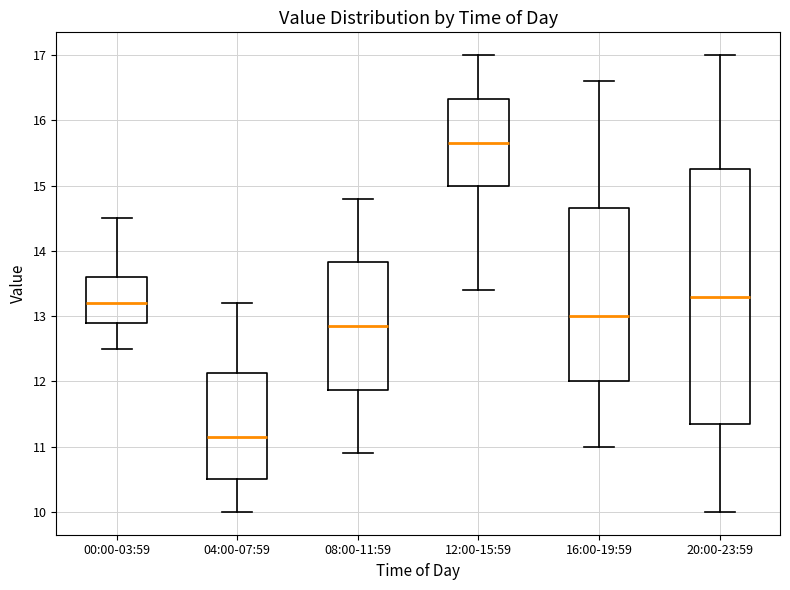

Reading left to right, transcribe this box plot: for each box, give where its median line is, the range the box spans, and where its two whiskers end, as read against the y-axis. The values are not printed on the chart, so give them approximately, as read against the axis.

00:00-03:59: median 13.2, box 12.9 to 13.6, whiskers 12.5 to 14.5
04:00-07:59: median 11.2, box 10.5 to 12.1, whiskers 10.0 to 13.2
08:00-11:59: median 12.9, box 11.9 to 13.8, whiskers 10.9 to 14.8
12:00-15:59: median 15.7, box 15.0 to 16.3, whiskers 13.4 to 17.0
16:00-19:59: median 13.0, box 12.0 to 14.7, whiskers 11.0 to 16.6
20:00-23:59: median 13.3, box 11.4 to 15.3, whiskers 10.0 to 17.0